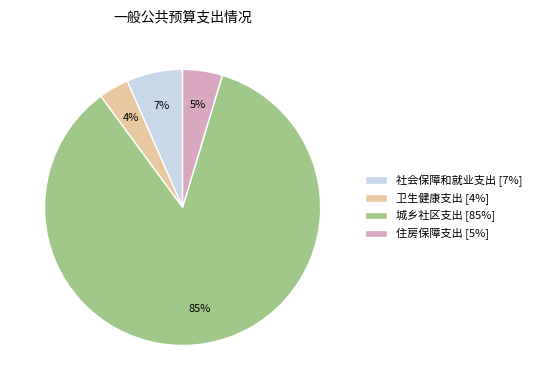

Which category has the smallest portion of the pie?

卫生健康支出